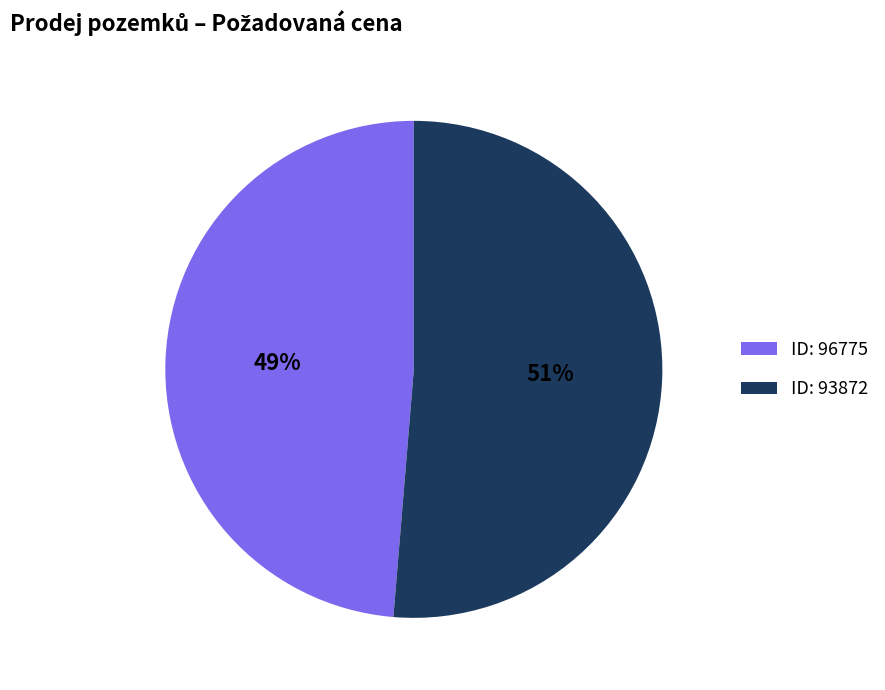

Is it true that ID: 96775 is 37% of the pie?

False